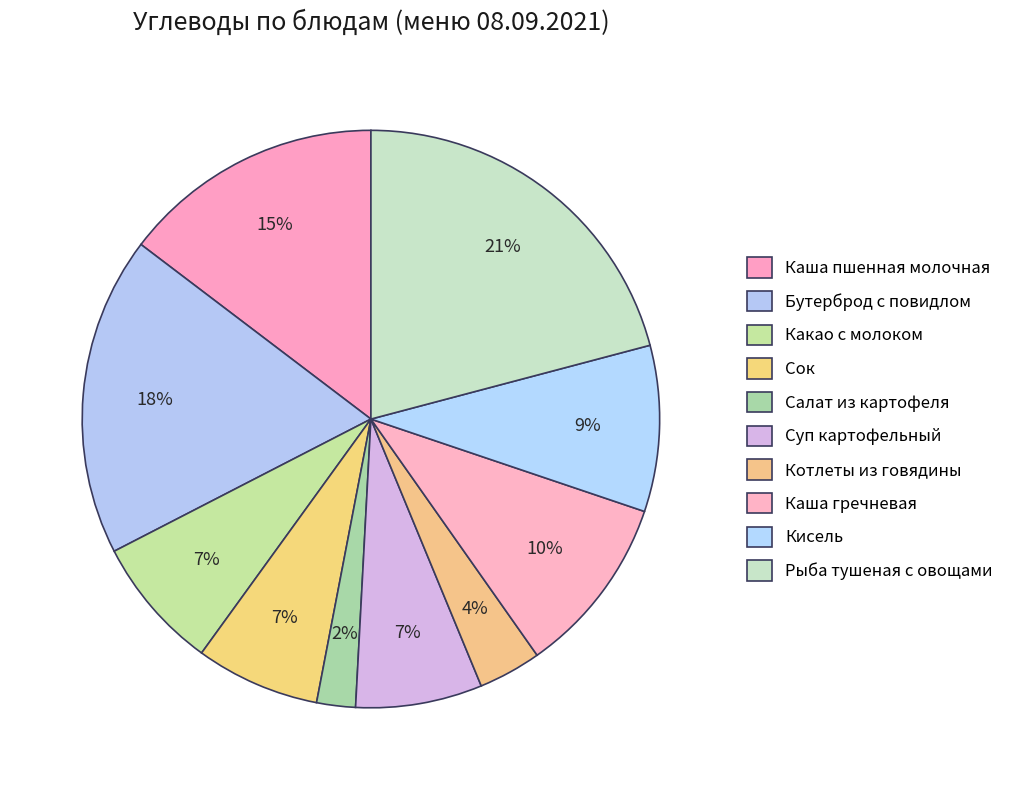

Is it true that Котлеты из говядины is 4% of the pie?

True